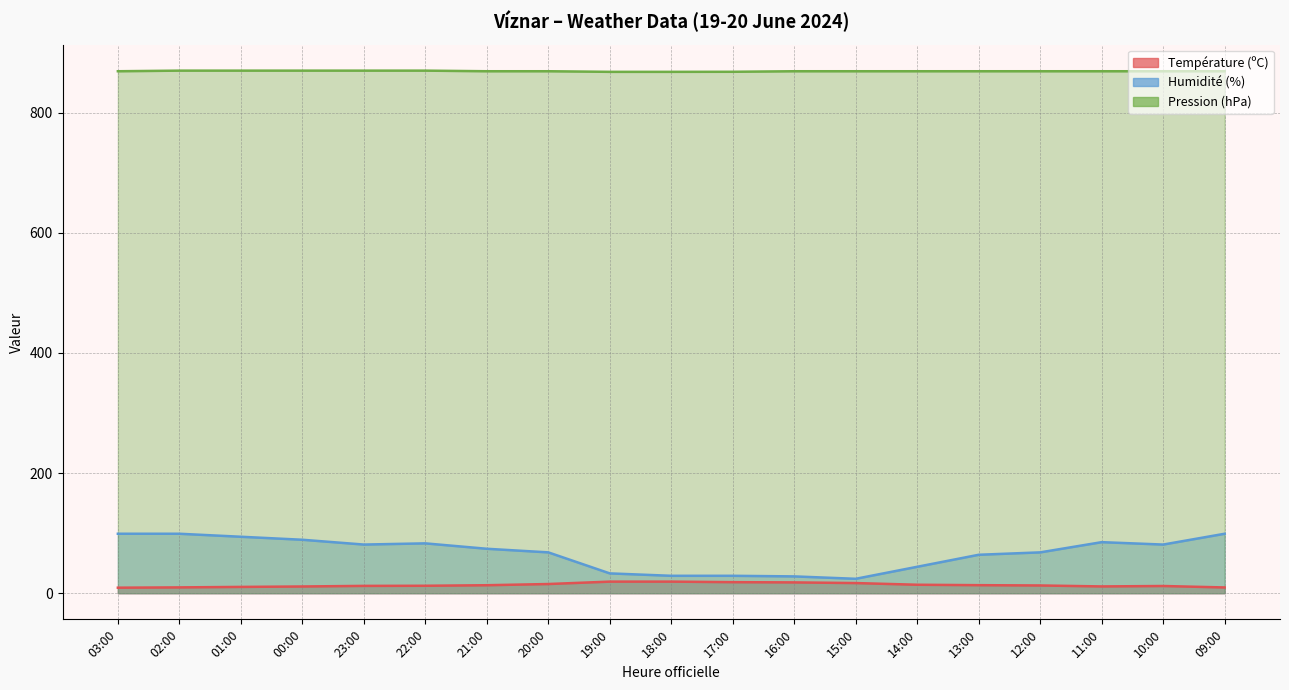

Which series has the widest spread of values?

Humidité (%)